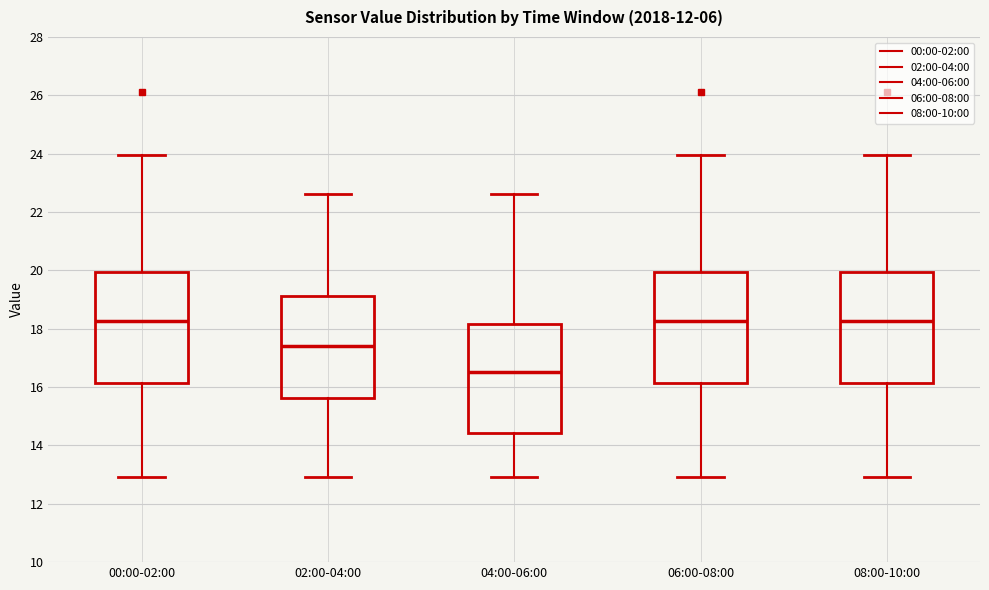

Reading left to right, read every box against the y-axis: the position of its median line, the range the box covers, and the ends of its whiskers. The values are not printed on the chart, so give them approximately, as read against the axis.

00:00-02:00: median 18.2, box 16.2 to 20.0, whiskers 13.0 to 24.0
02:00-04:00: median 17.4, box 15.6 to 19.2, whiskers 13.0 to 22.6
04:00-06:00: median 16.6, box 14.4 to 18.2, whiskers 13.0 to 22.6
06:00-08:00: median 18.2, box 16.2 to 20.0, whiskers 13.0 to 24.0
08:00-10:00: median 18.2, box 16.2 to 20.0, whiskers 13.0 to 24.0